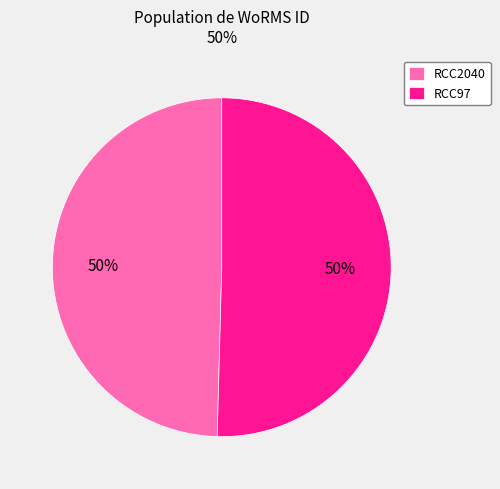

How many slices are in this pie chart?

2